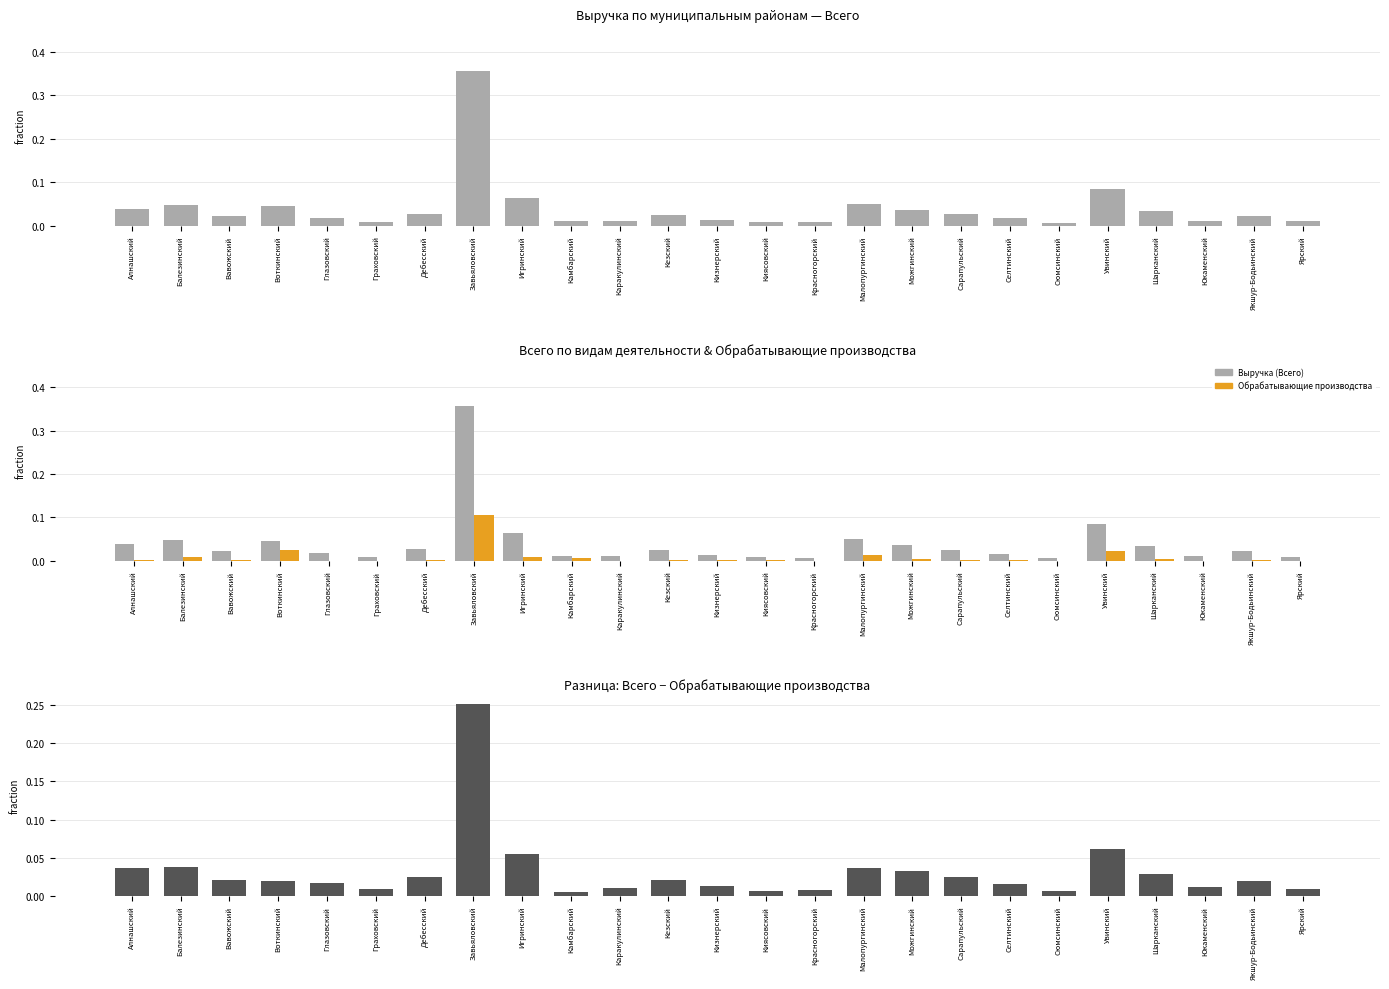

What is the sum of all Выручка (Всего) values?

1.0